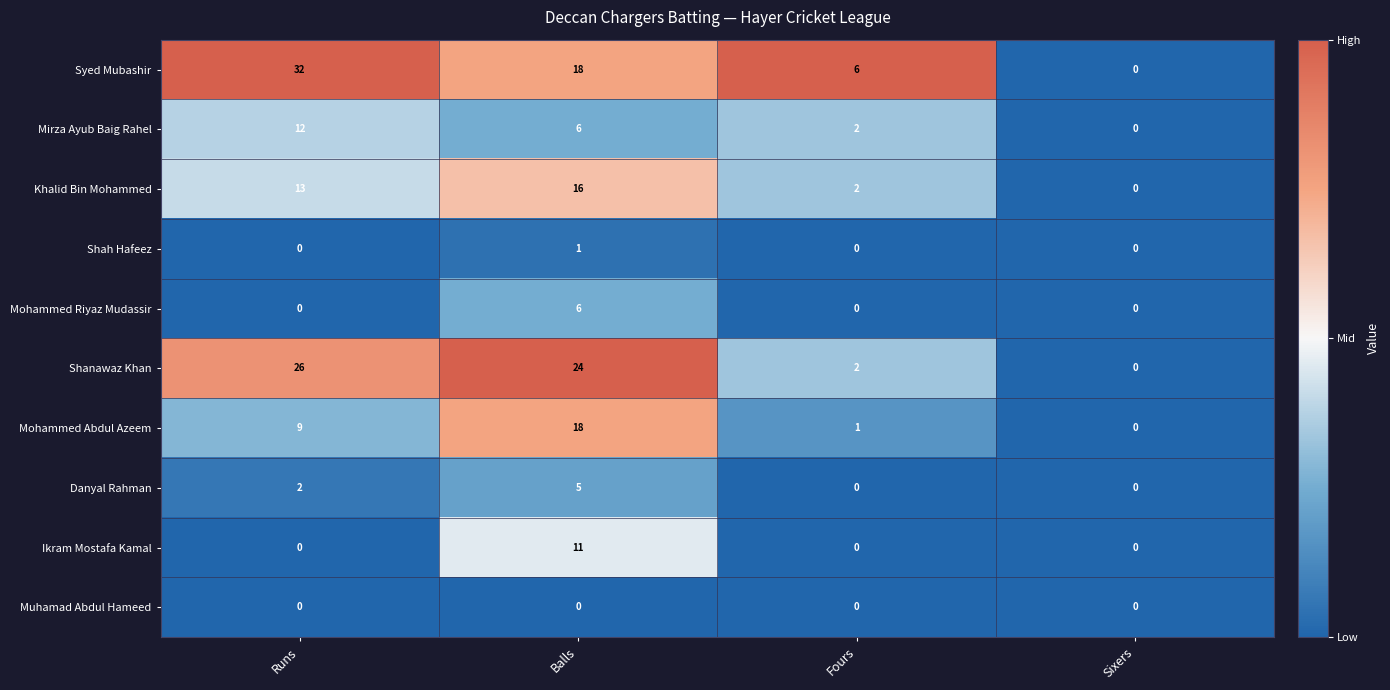

At which category is the sum across all series the highest?

Balls